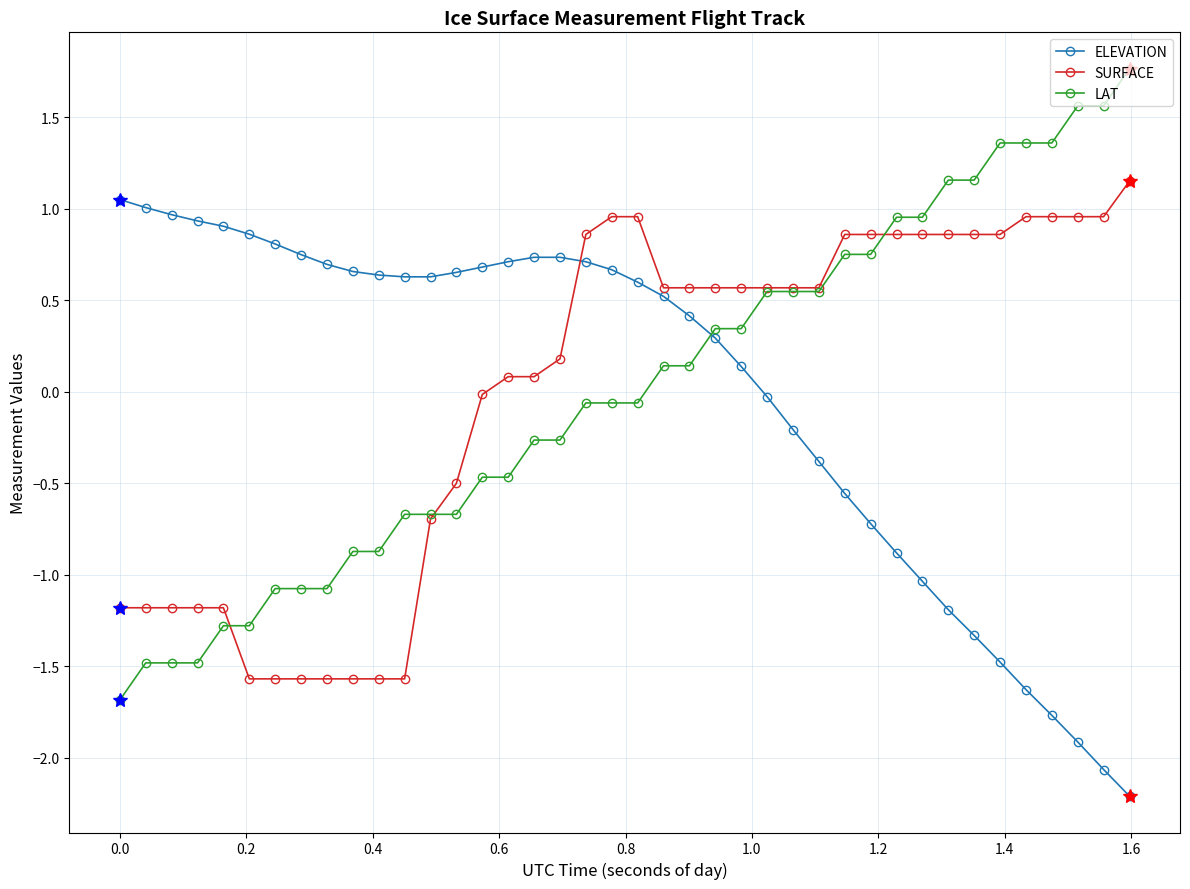

How many data points does each series have?

40